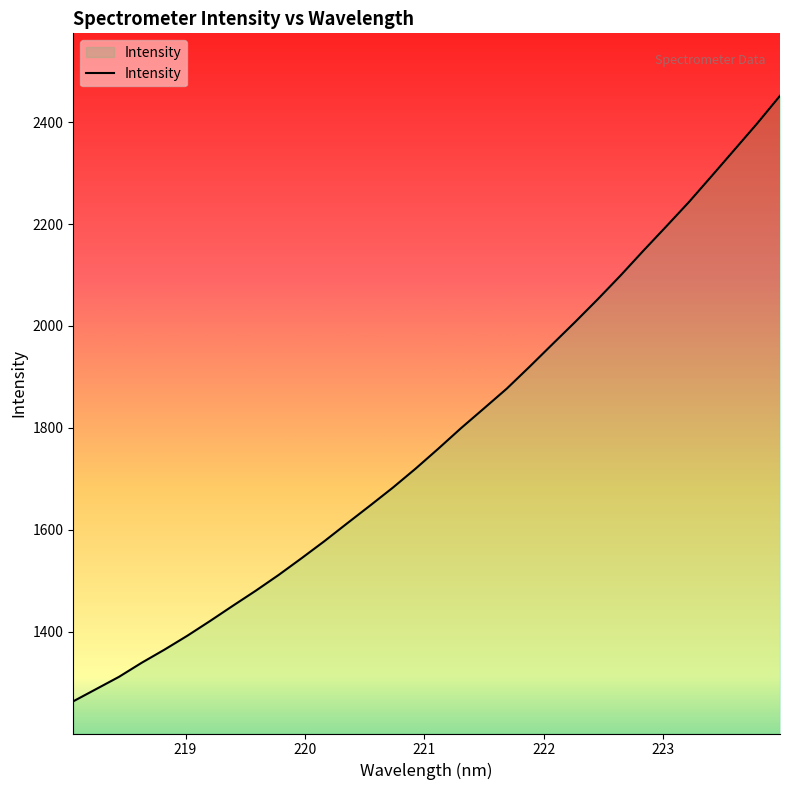

True or false: the data has more than 0 interior local peaks.

False